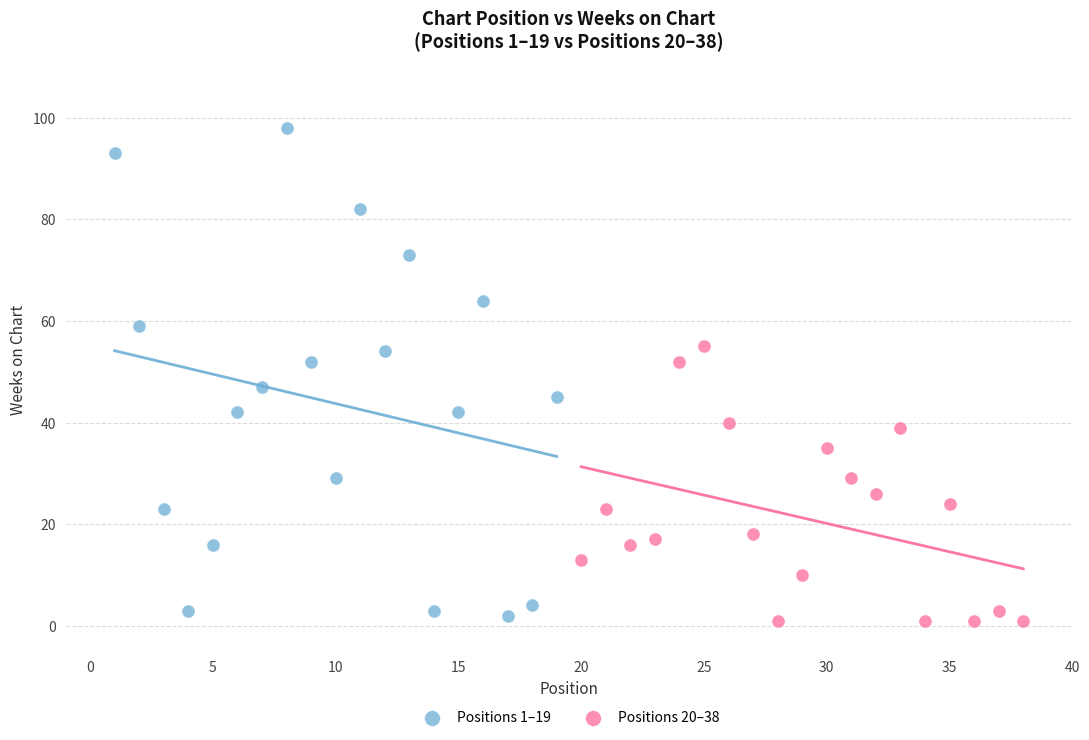

Which series reaches the maximum Y coordinate?

Positions 1–19